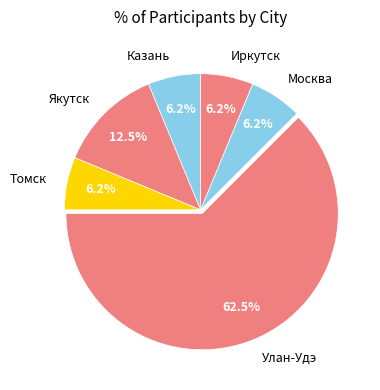

Is the sum of Томск and Улан-Удэ greater than half?

Yes